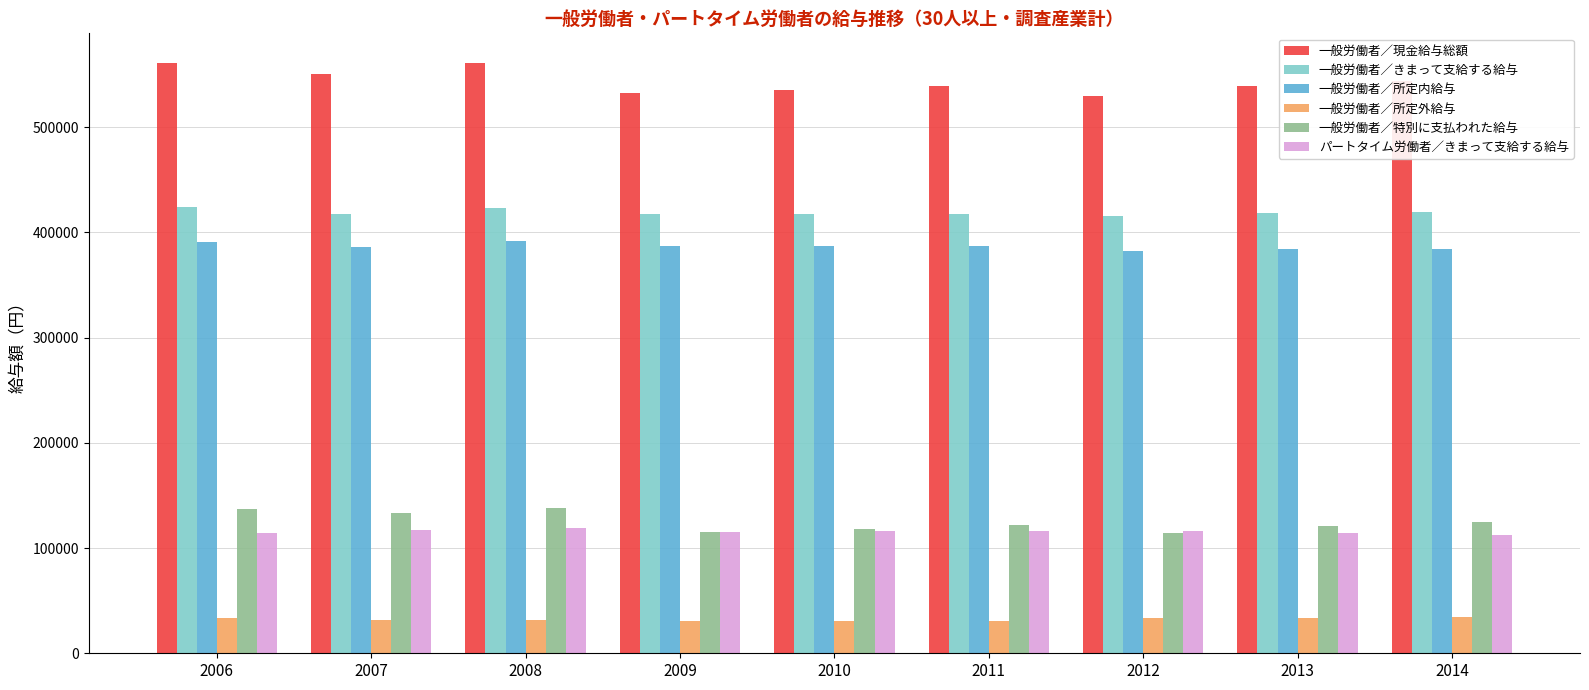

What is the value of the 一般労働者／現金給与総額 bar at the 4th from the left?

532432